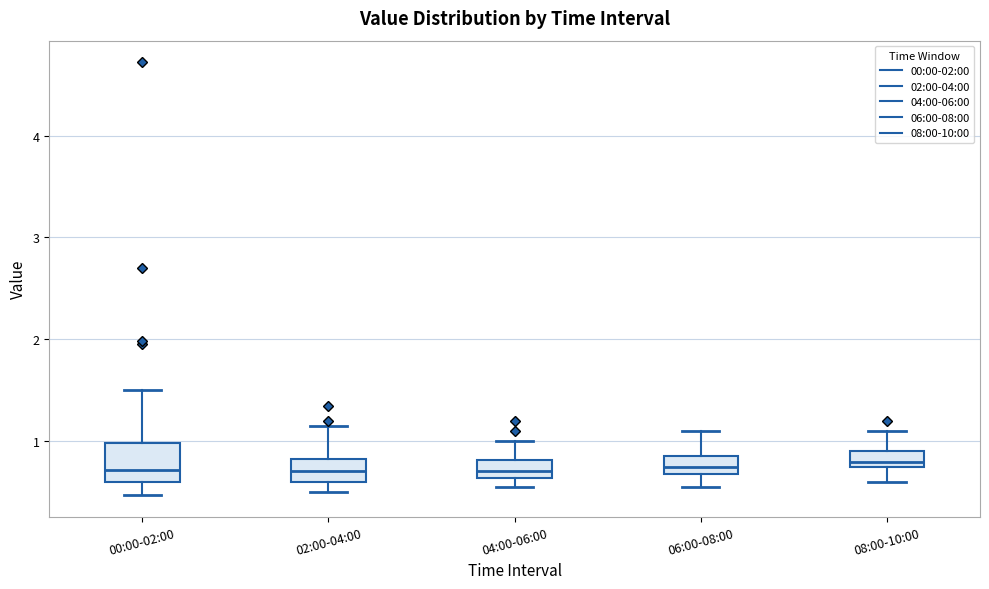

Comparing the boxes themselves (not the whiskers), which one is the tallest?

00:00-02:00